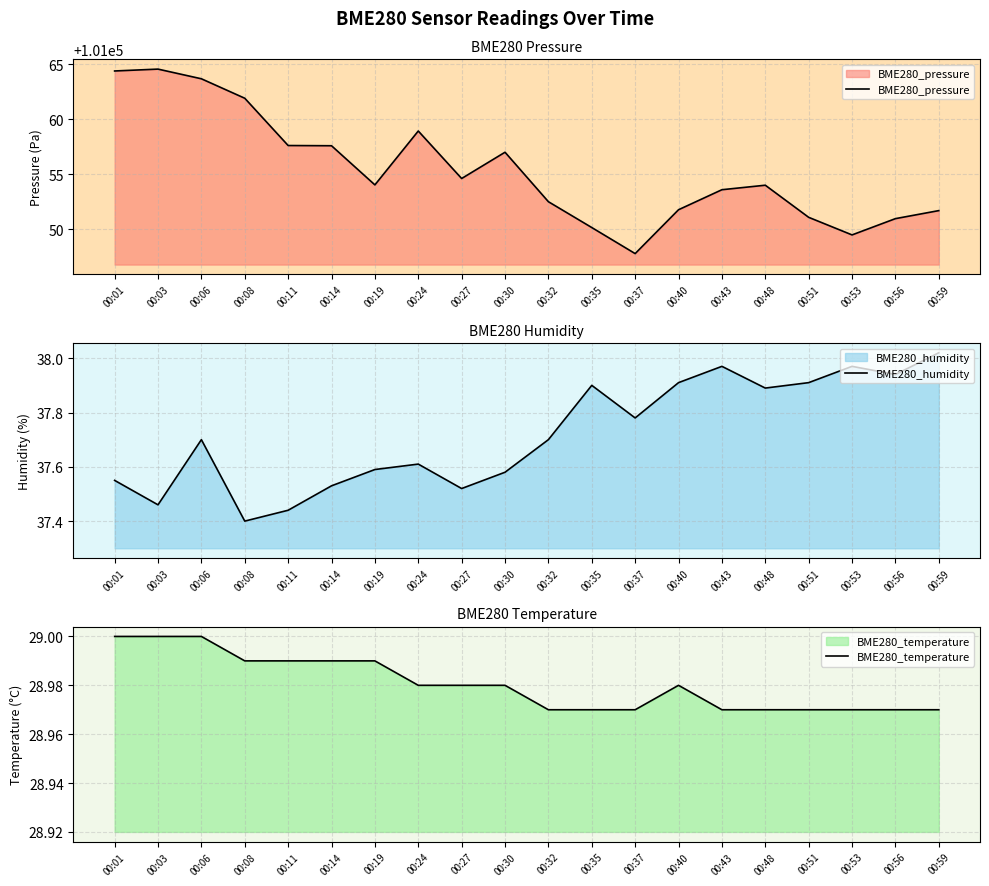

Does the chart display data point markers on the line(s)?

No